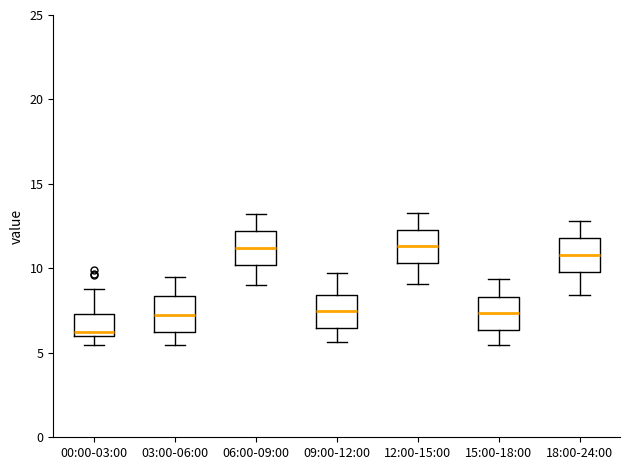

Reading left to right, transcribe this box plot: for each box, give where its median line is, the range the box spans, and where its two whiskers end, as read against the y-axis. The values are not printed on the chart, so give them approximately, as read against the axis.

00:00-03:00: median 6.0 (just above the box's lower edge), box 6.0 to 7.5, whiskers 5.5 to 9.0
03:00-06:00: median 7.5, box 6.5 to 8.5, whiskers 5.5 to 9.5
06:00-09:00: median 11.0, box 10.0 to 12.0, whiskers 9.0 to 13.0
09:00-12:00: median 7.5, box 6.5 to 8.5, whiskers 5.5 to 9.5
12:00-15:00: median 11.5, box 10.5 to 12.5, whiskers 9.0 to 13.5
15:00-18:00: median 7.5, box 6.5 to 8.5, whiskers 5.5 to 9.5
18:00-24:00: median 11.0, box 10.0 to 12.0, whiskers 8.5 to 13.0